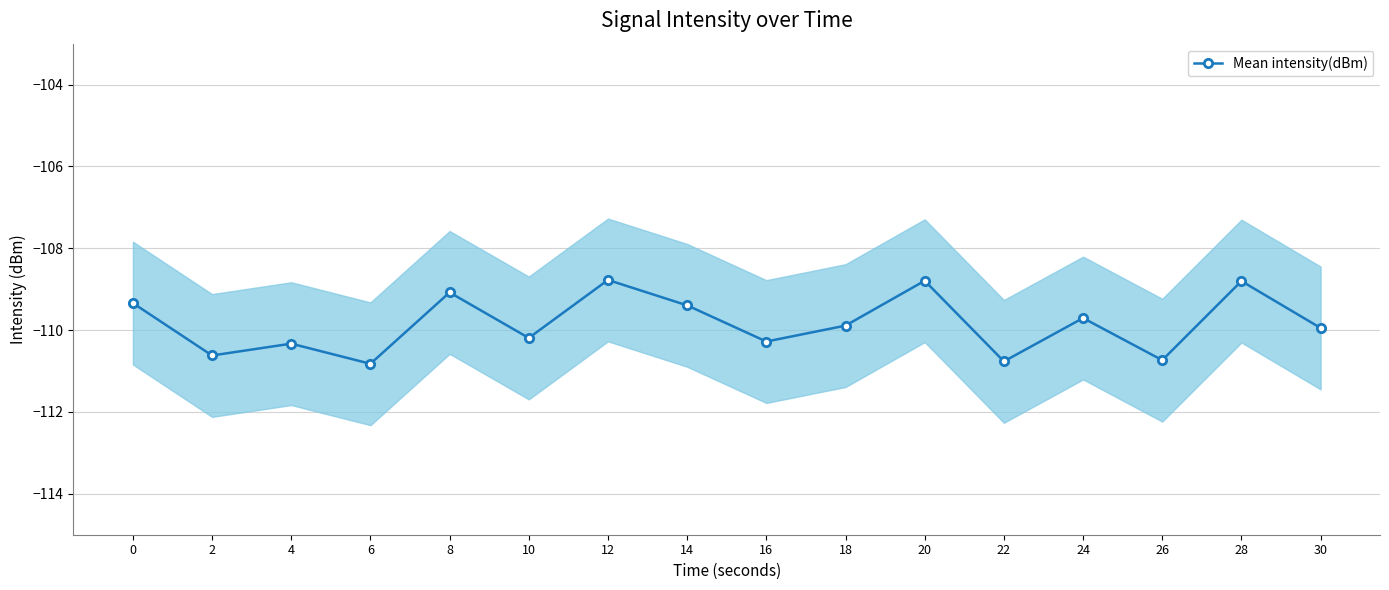

Rank the categories by value from highest to lowest.

12, 20, 28, 8, 0, 14, 24, 18, 30, 10, 16, 4, 2, 26, 22, 6